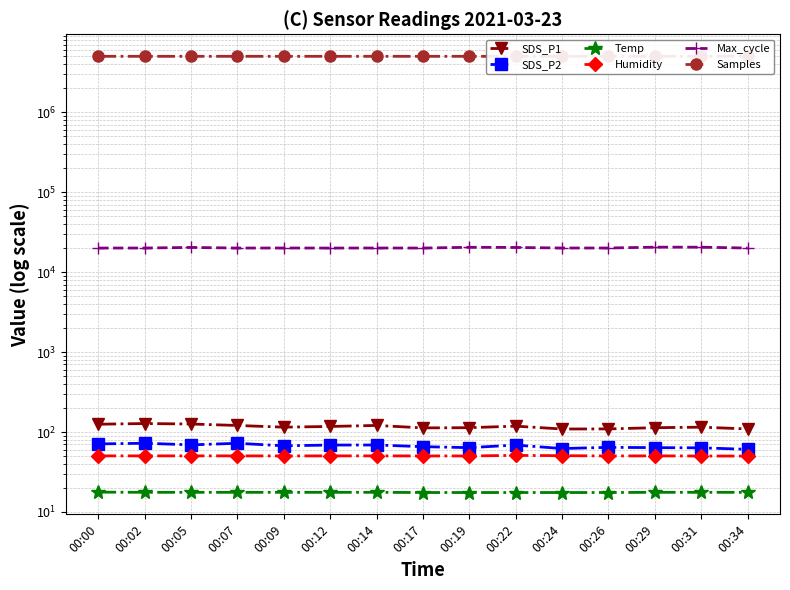

Between 00:12 and 00:22, which series saw the biggest shift?

Max_cycle